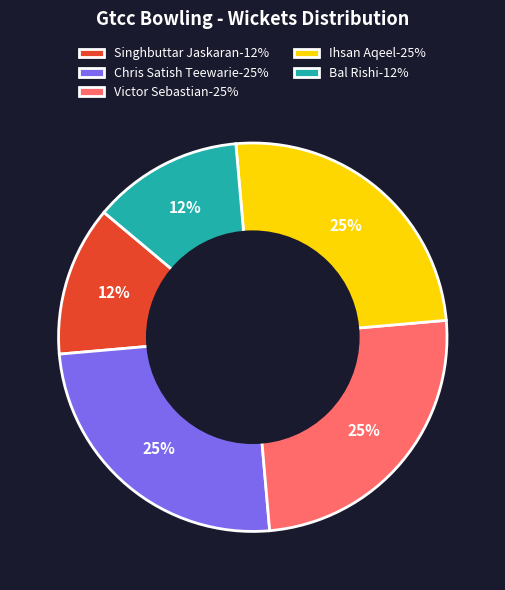

Which has a higher value, Bal Rishi-12% or Victor Sebastian-25%?

Victor Sebastian-25%